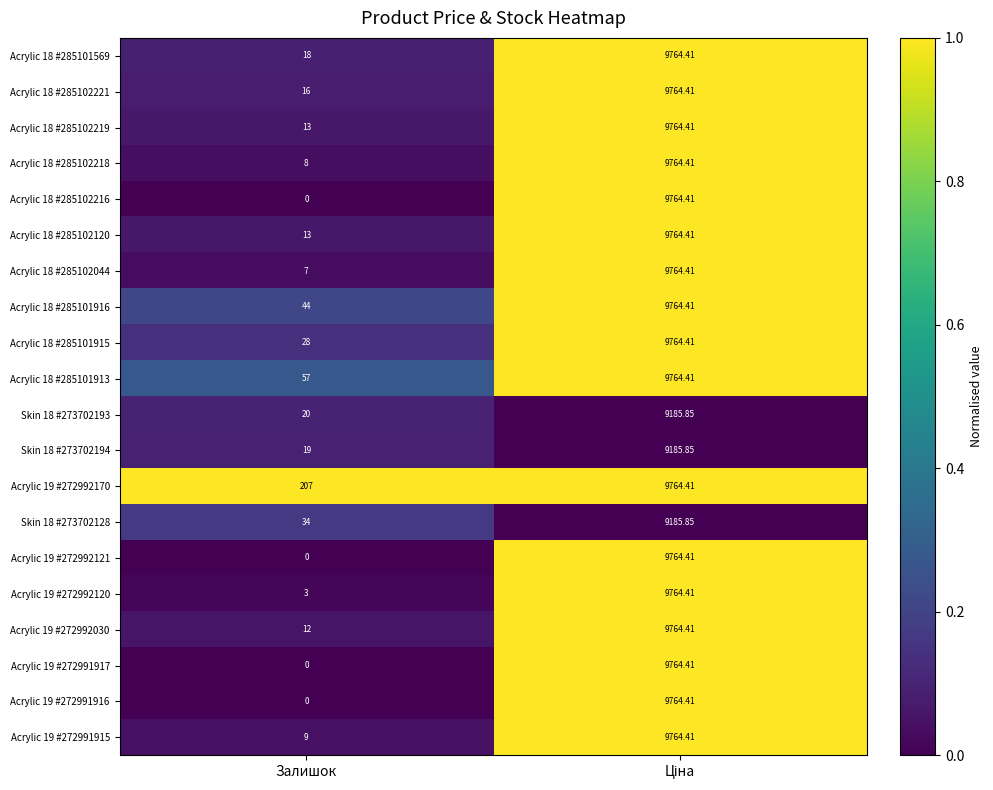

At how many categories does at least one series exceed 0?

2